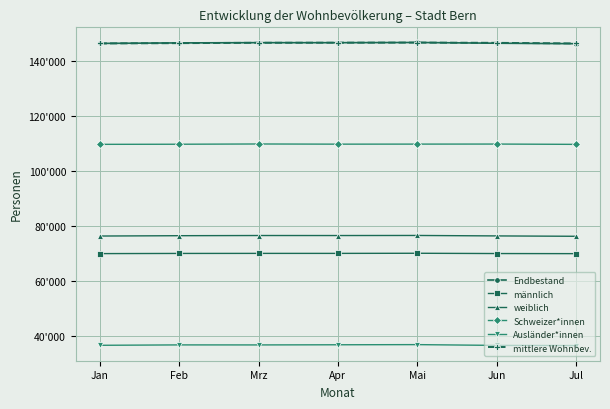

What is the sum of all Endbestand values?

1026470